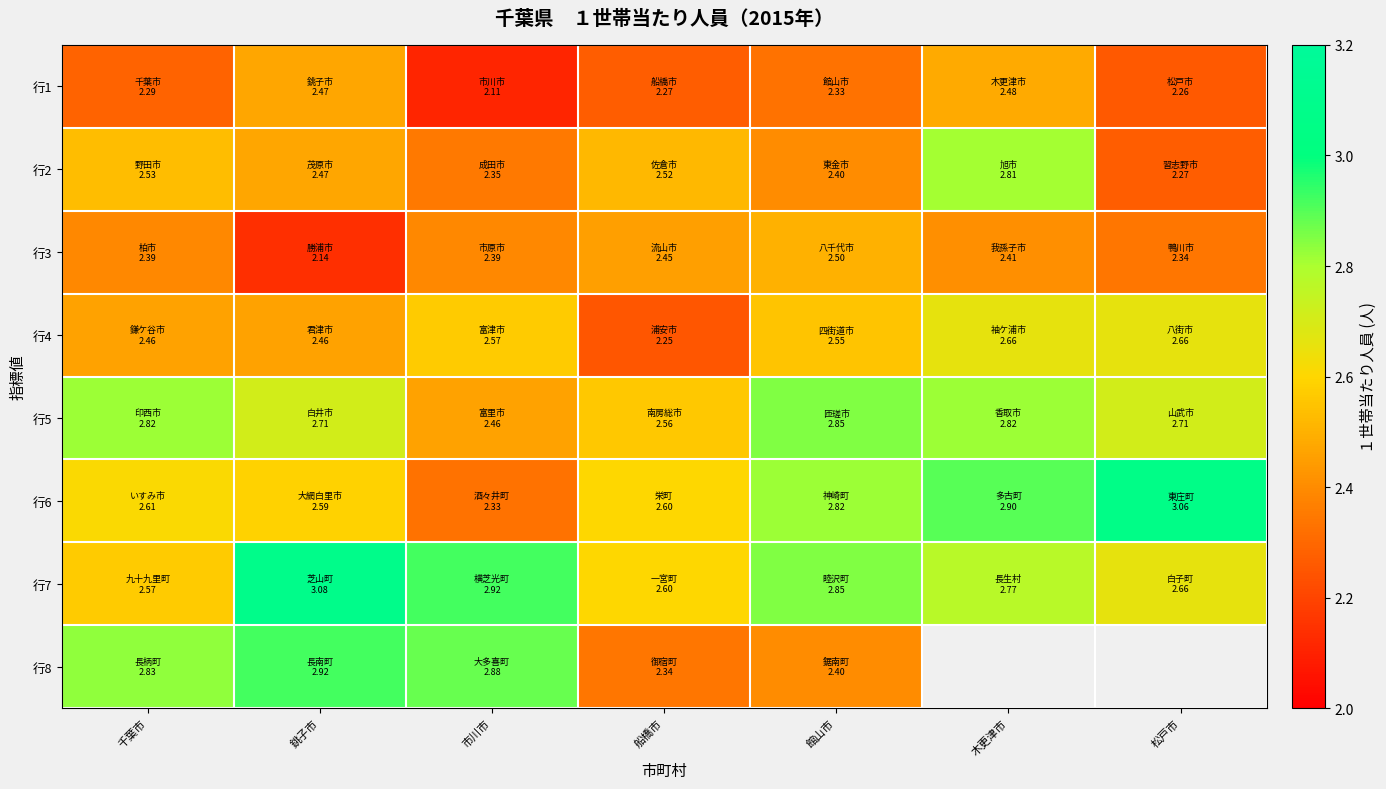

How many 行5 values are between 2 and 3?

7